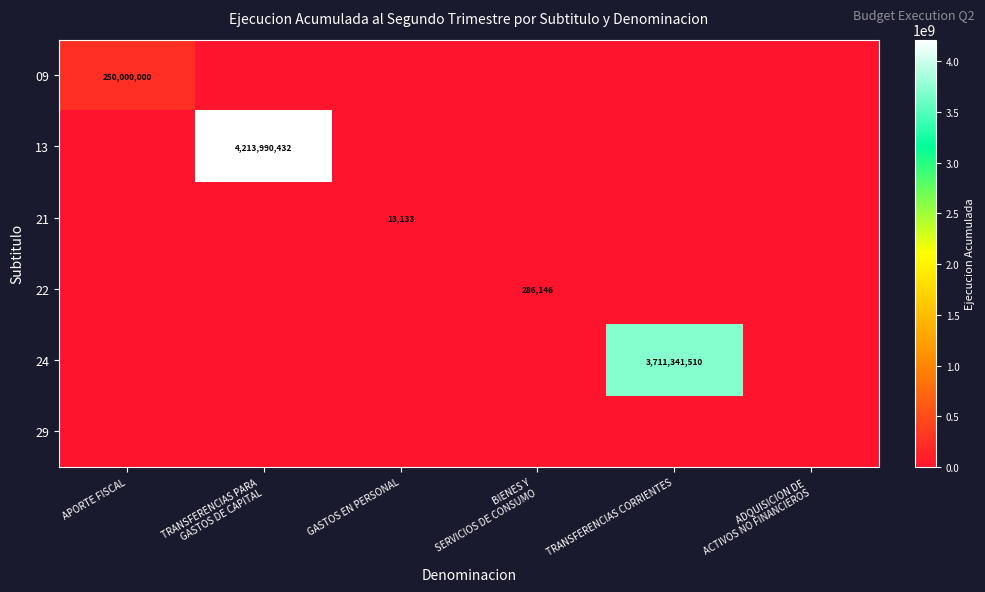

Which label corresponds to the largest value in the chart?

TRANSFERENCIAS PARA
GASTOS DE CAPITAL